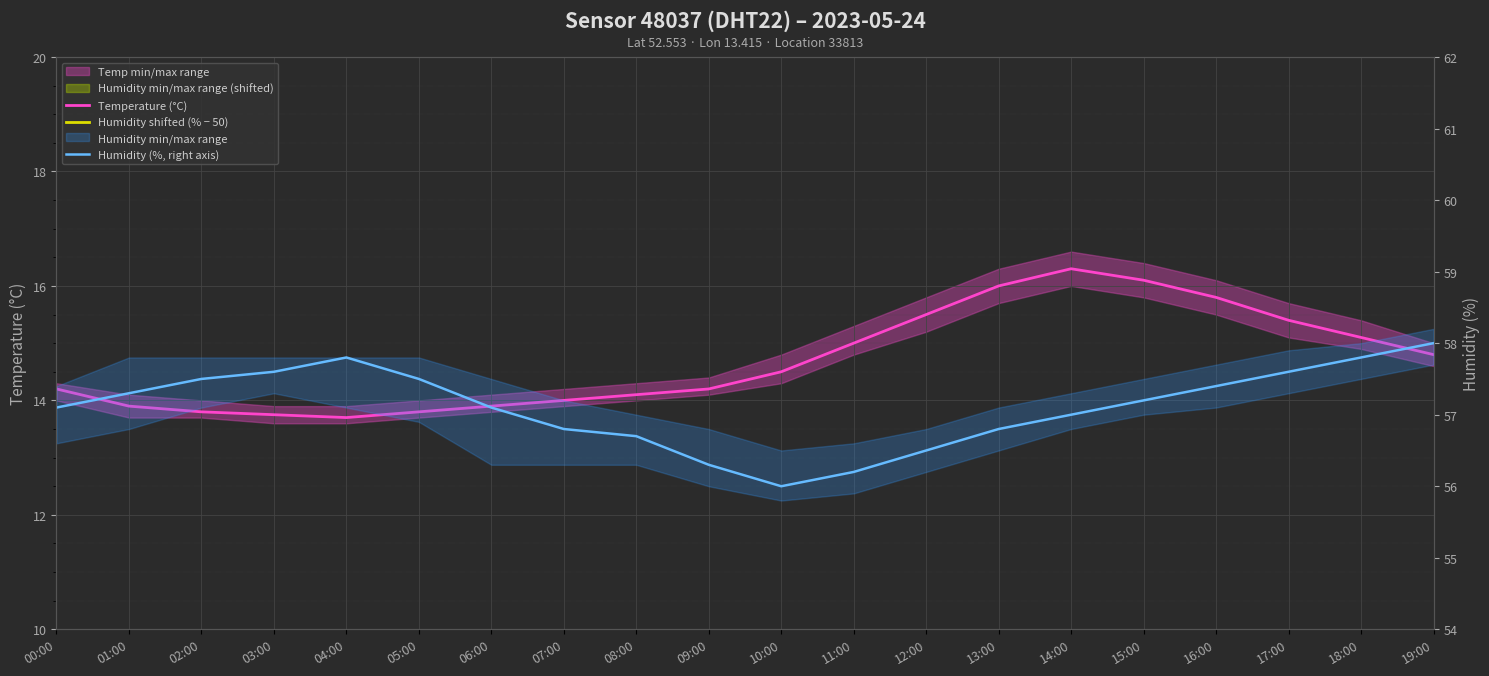

What is the total value across all series at 17:00?

80.6